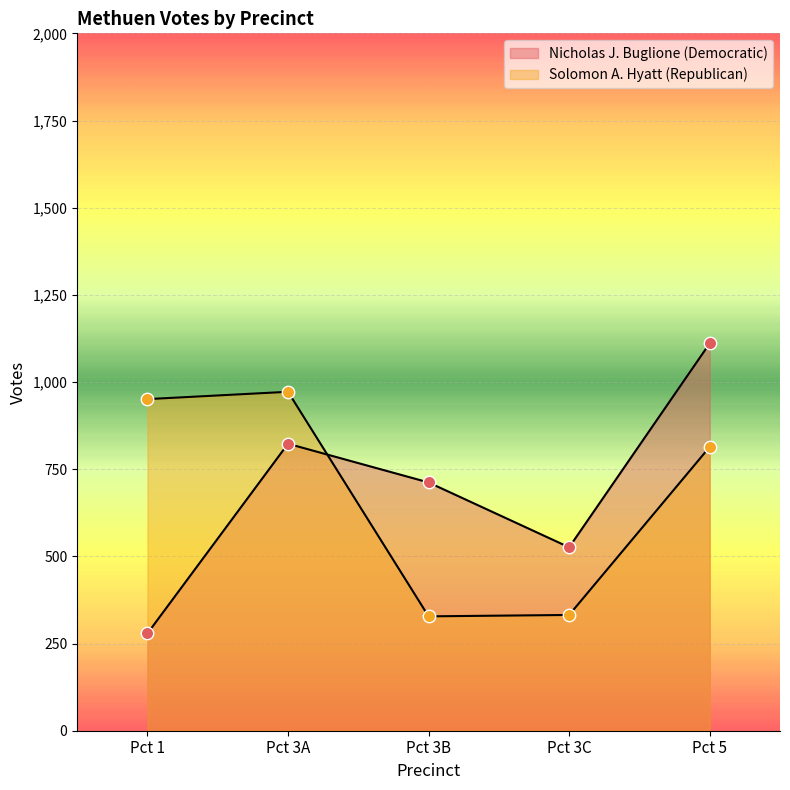

Which series has the largest Y range (max minus min)?

Nicholas J. Buglione (Democratic)